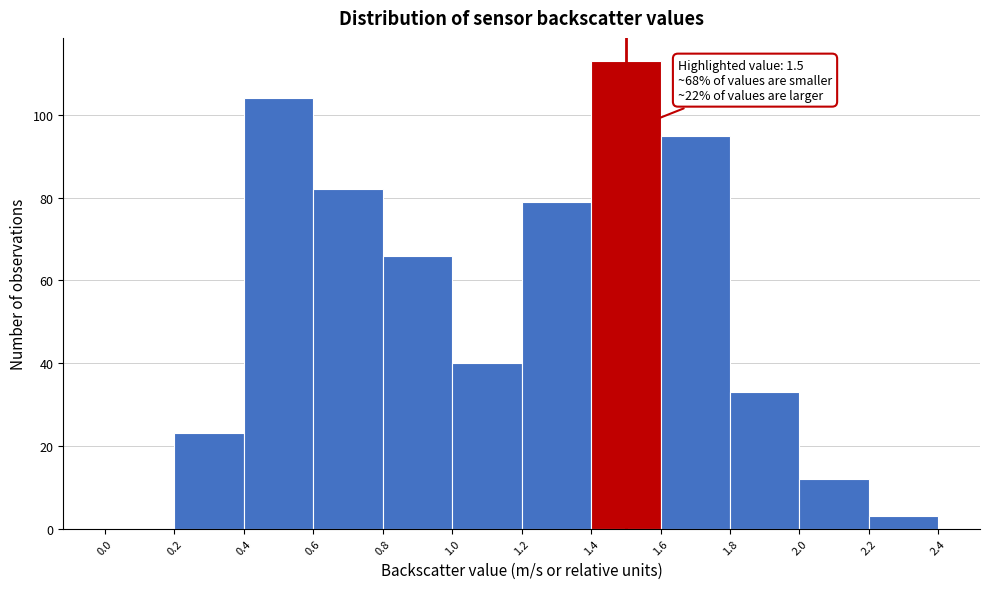

Which range on the x-axis has the tallest bar?

1.4 to 1.6